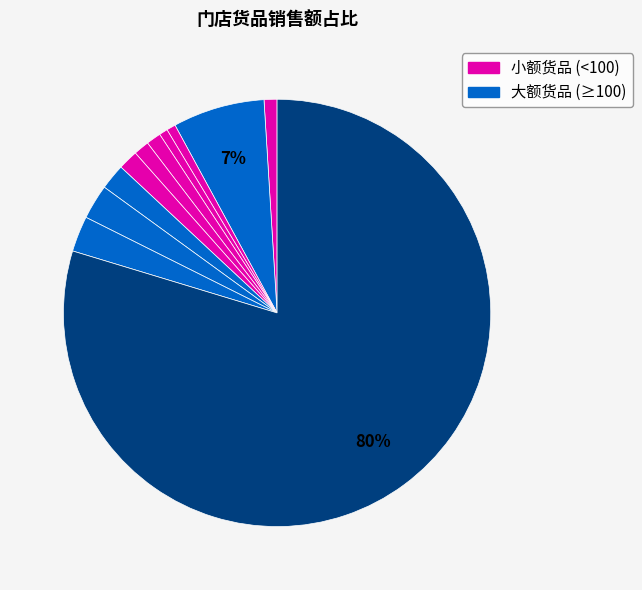

How many segments does this pie chart have?

11